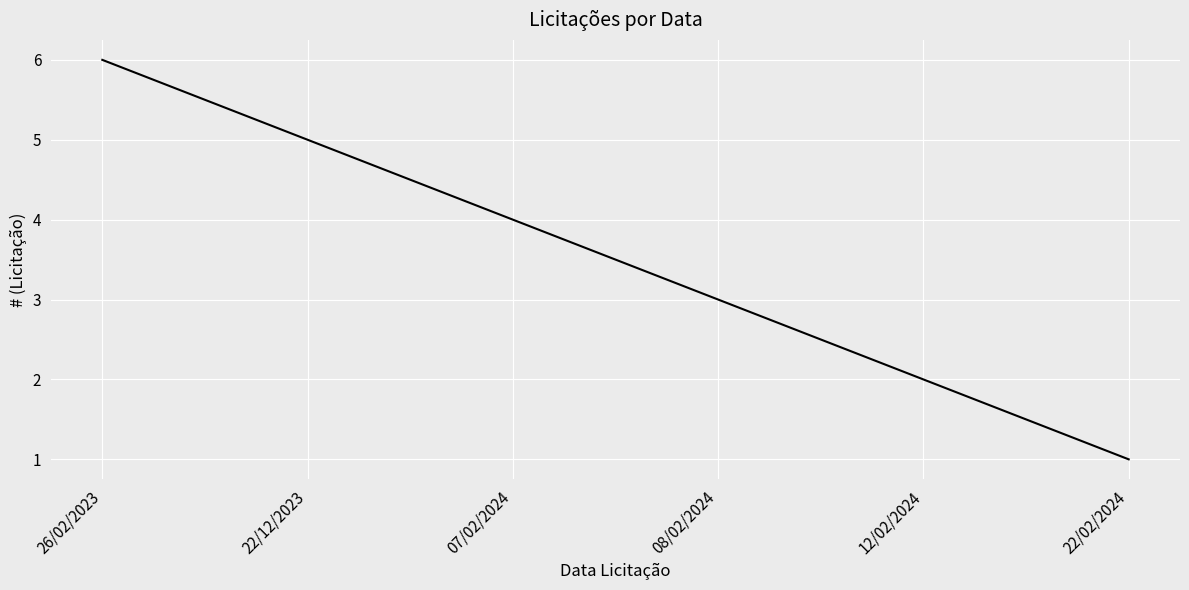

True or false: the data shows 5 at 07/02/2024.

False